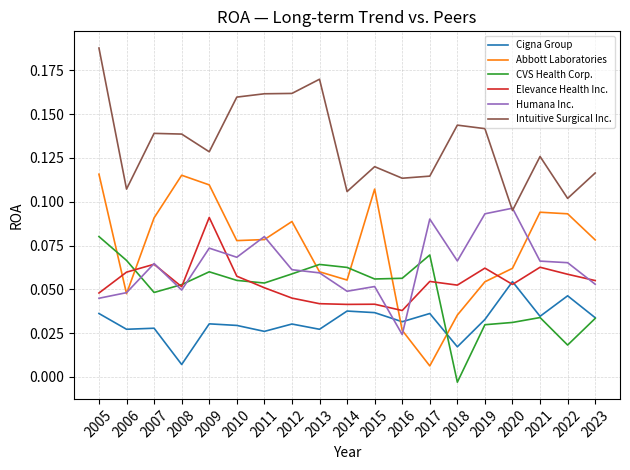

How many Intuitive Surgical Inc. values are between 0 and 1?

19